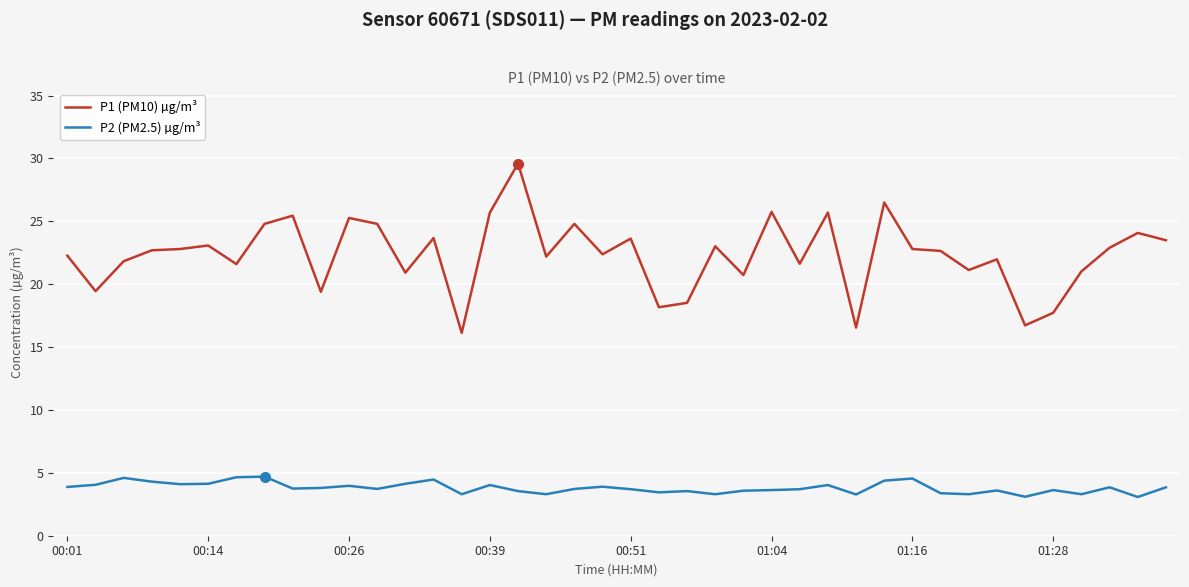

What is the minimum value shown in the chart?

3.1